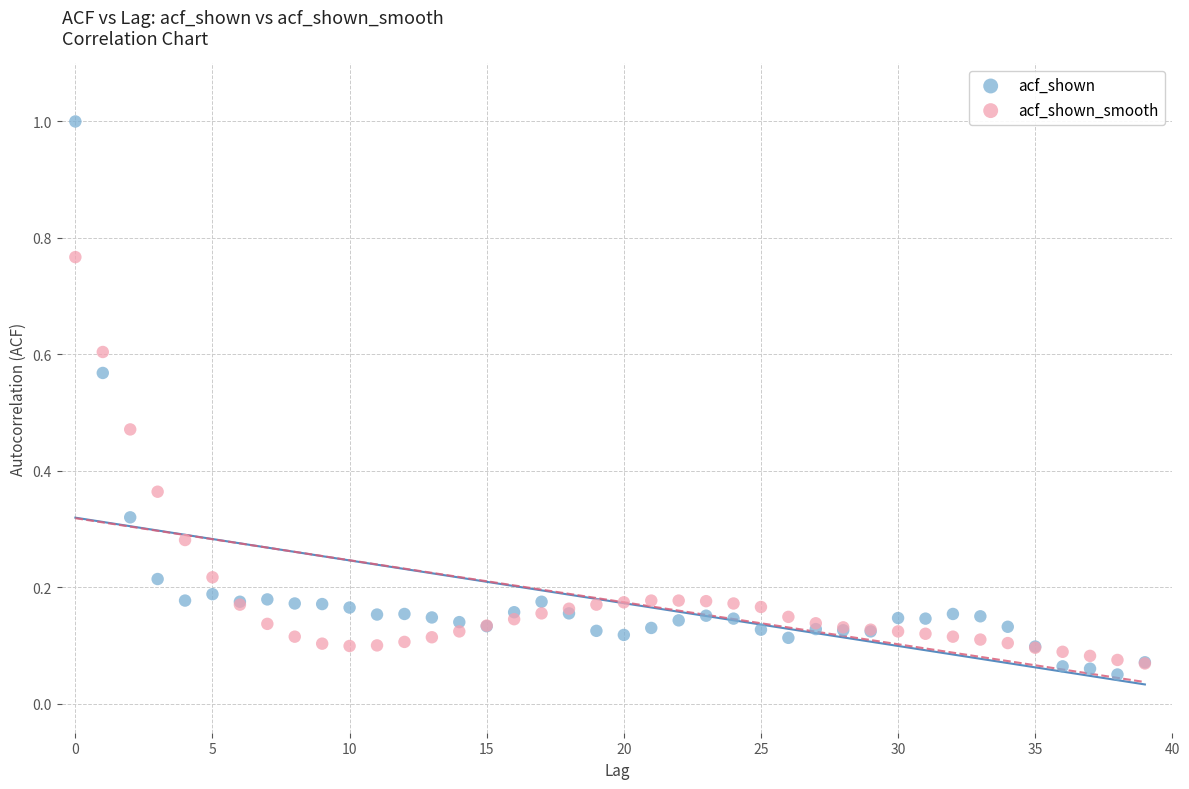

Which series contains the highest Y value?

acf_shown